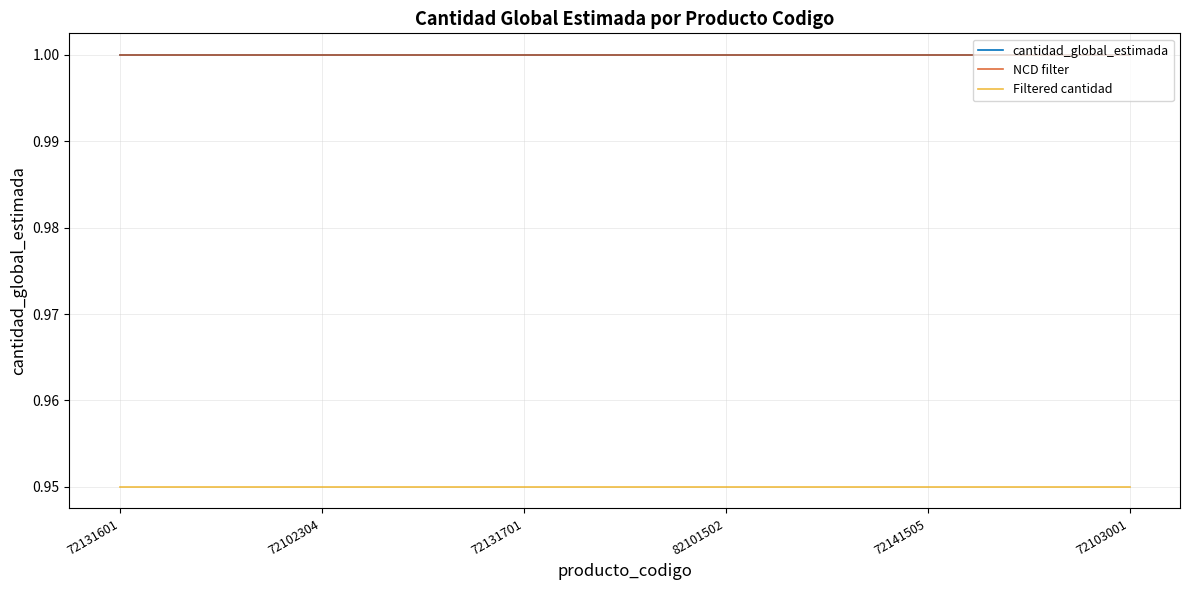

What is the spread (max minus min) of values at 72131701?

0.1